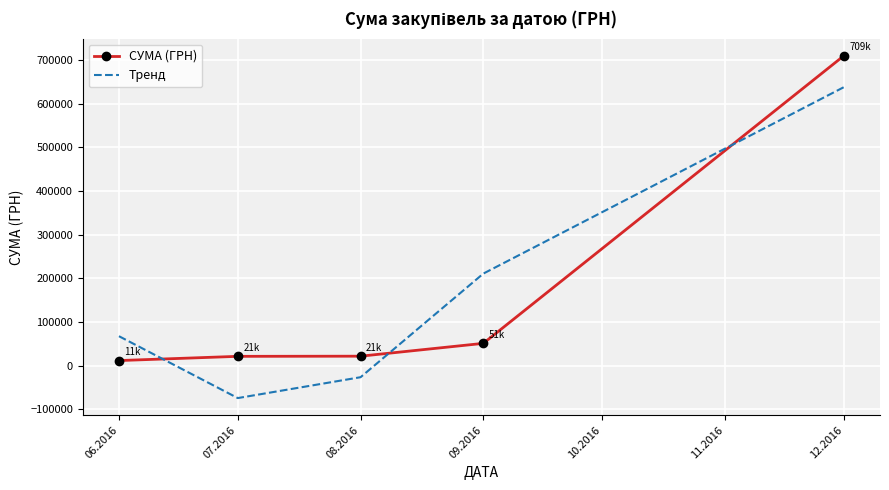

Which series ends up on top after the final intersection of Тренд and СУМА (ГРН)?

СУМА (ГРН)